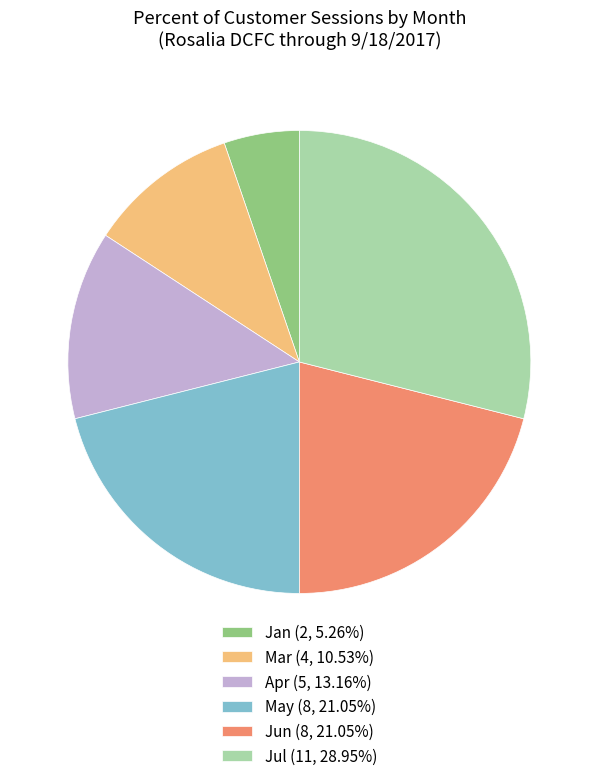

Approximately how many times larger is the value at Jul (11, 28.95%) compared to Jan (2, 5.26%)?

5.5